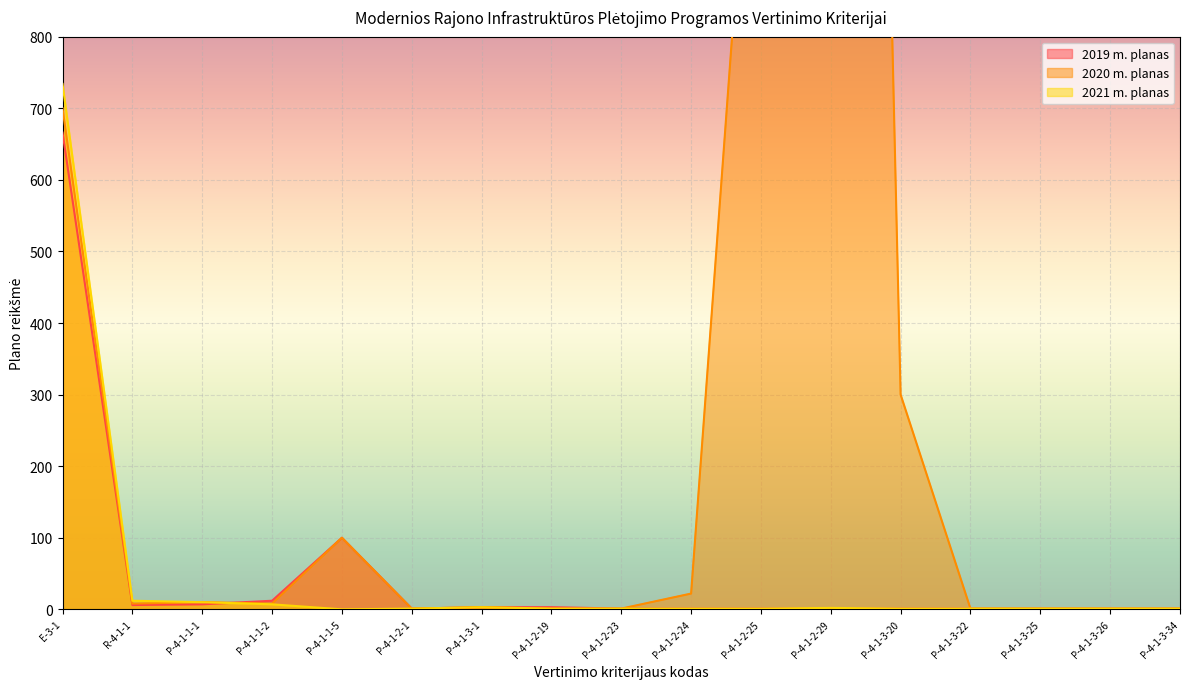

At which label does 2019 m. planas reach its peak?

E-3-1